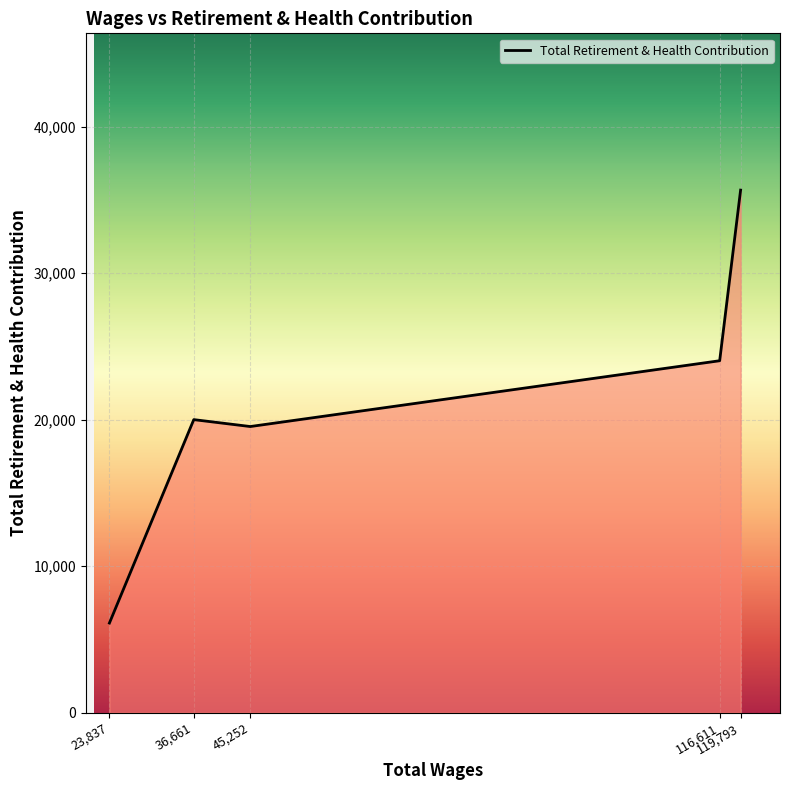

True or false: there are more than 2 points higher than both neighbors.

False